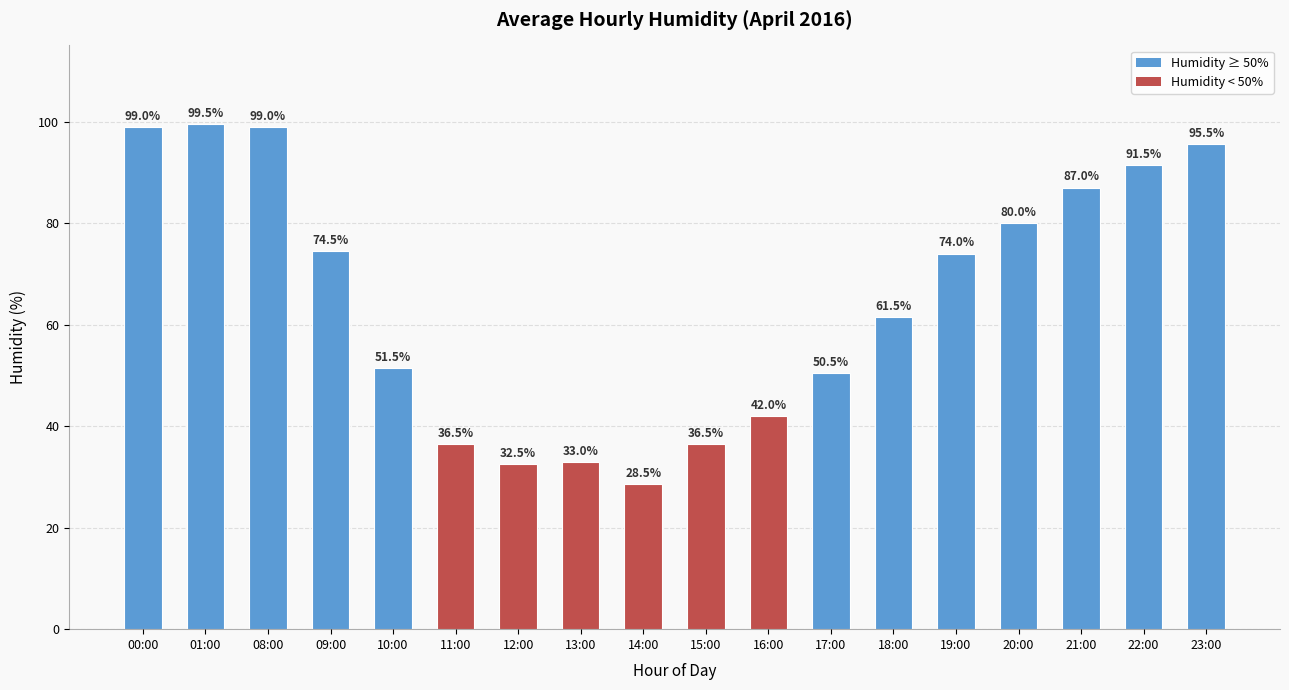

What is the label of the 16th bar from the left?

21:00